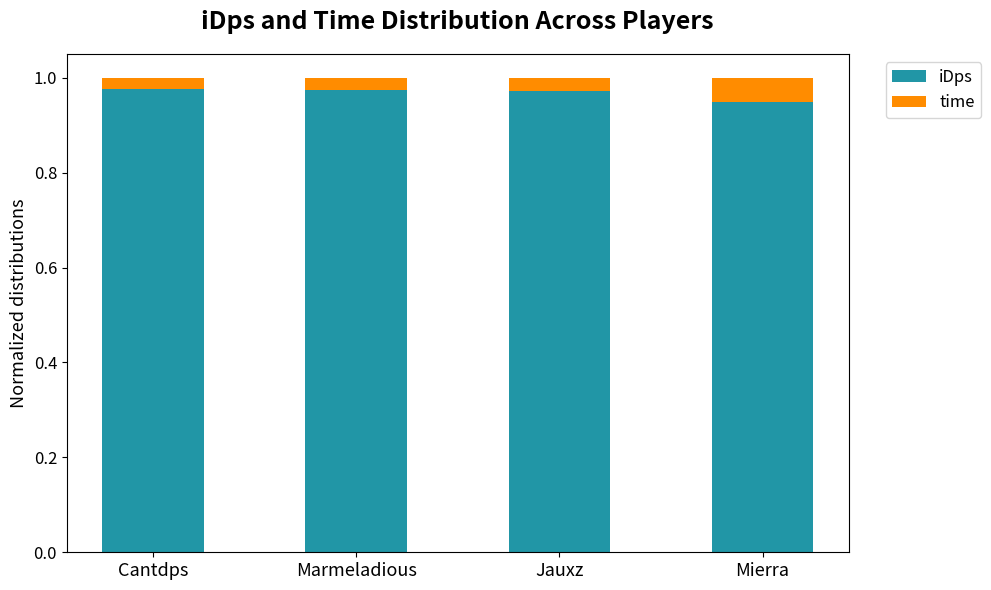

Which category has the lowest value in the iDps series?

Mierra